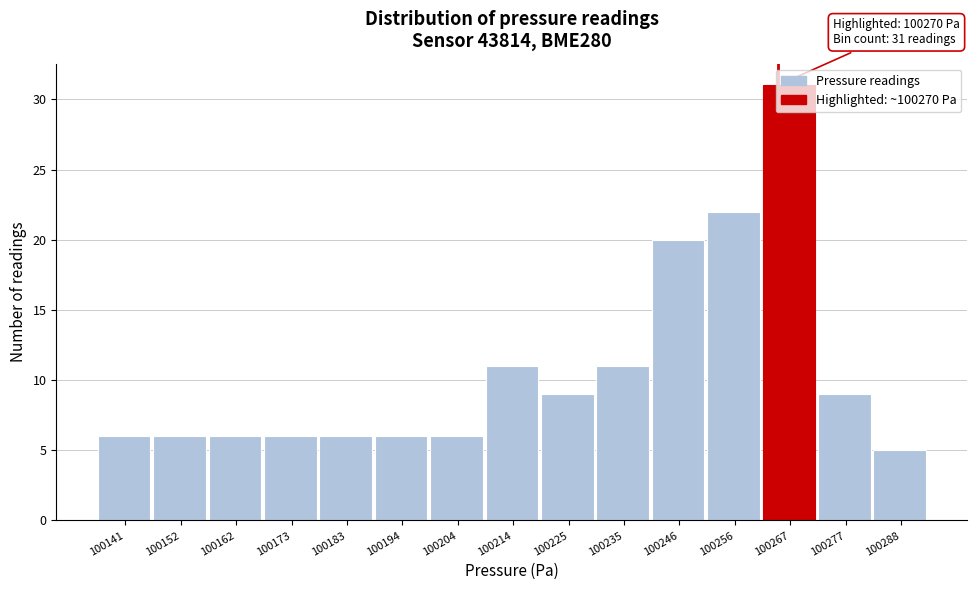

What is the average value?

11